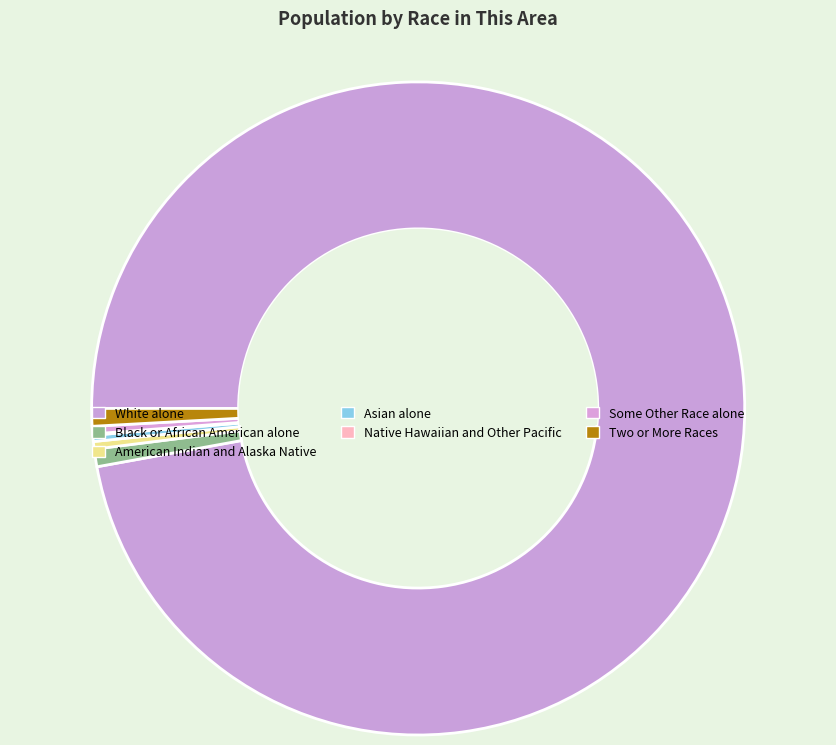

How many slices are in this pie chart?

7